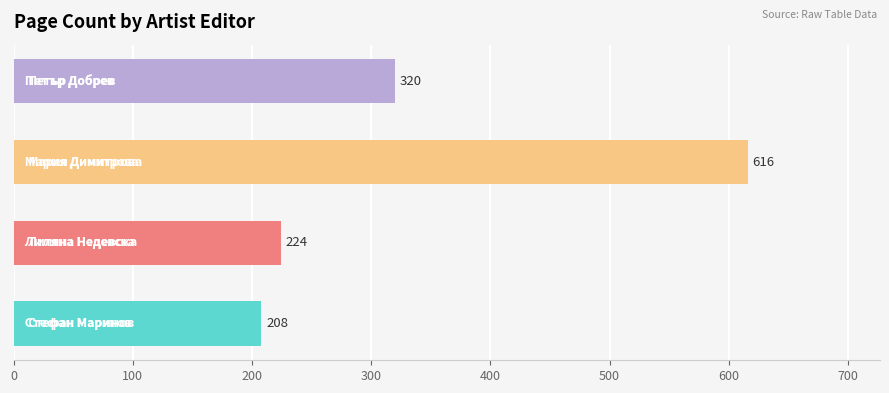

What is the sum of all values?

1368